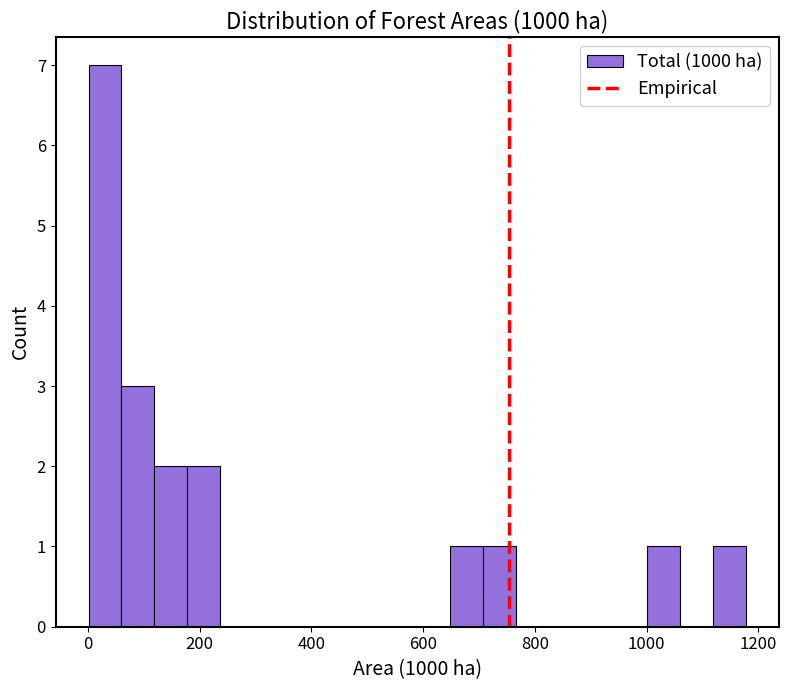

Read against the x-axis, roughly where is the centre of the tallest bar?

40